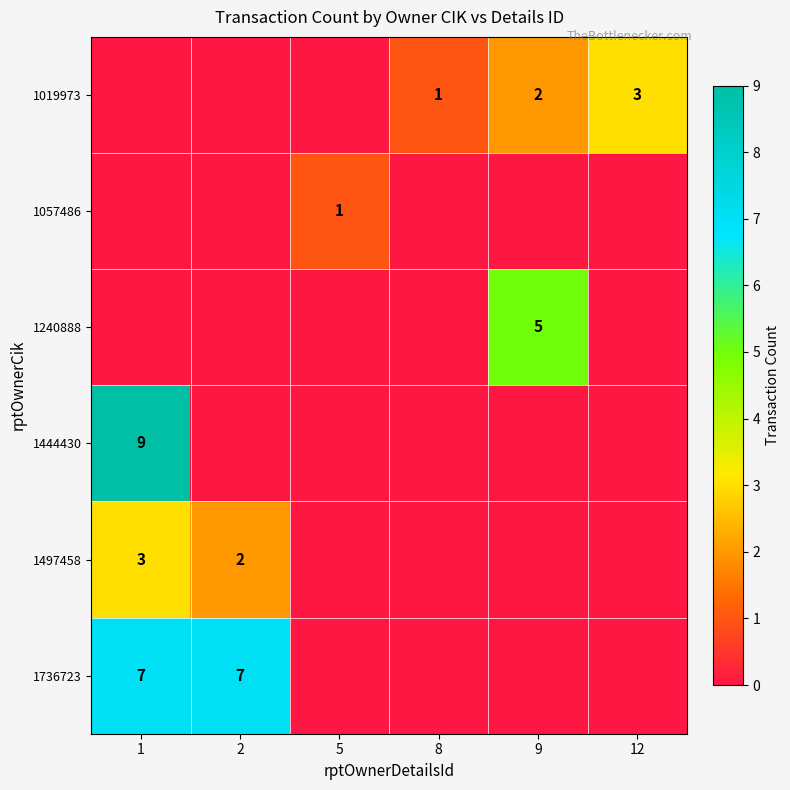

Is it true that 1240888 equals 8 at 9?

False